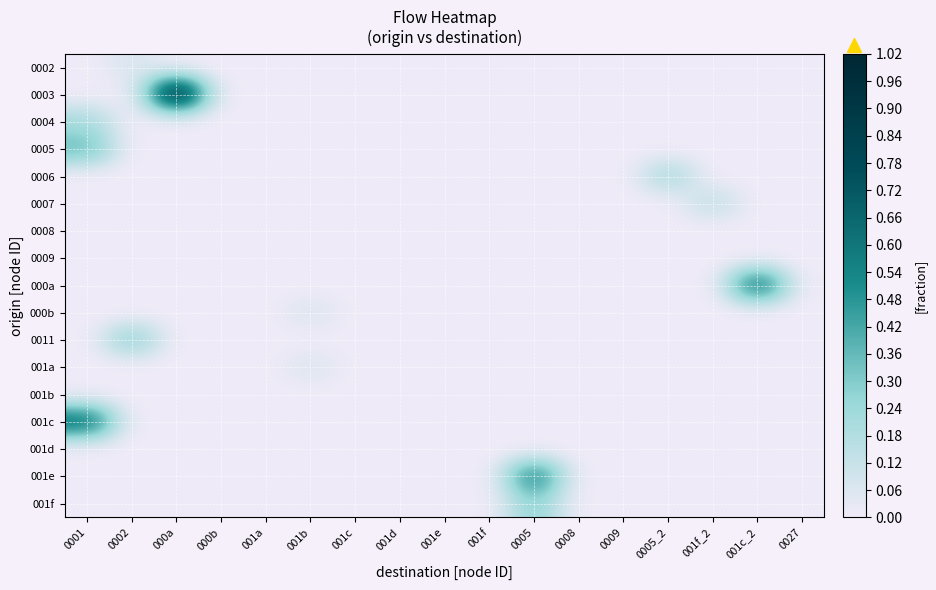

List the series in order of their peak value, highest first.

0003, 000a, 001c, 001e, 0005, 0011, 001f, 0004, 0006, 0007, 0002, 000b, 001a, 0008, 0009, 001b, 001d